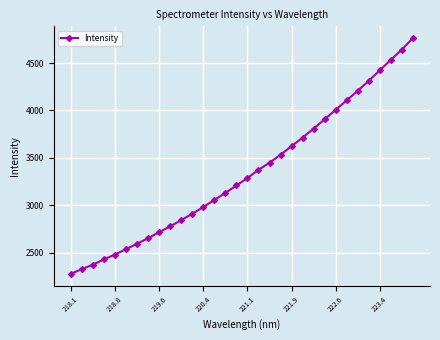

What is the value of the 20th point from the left?

3531.4